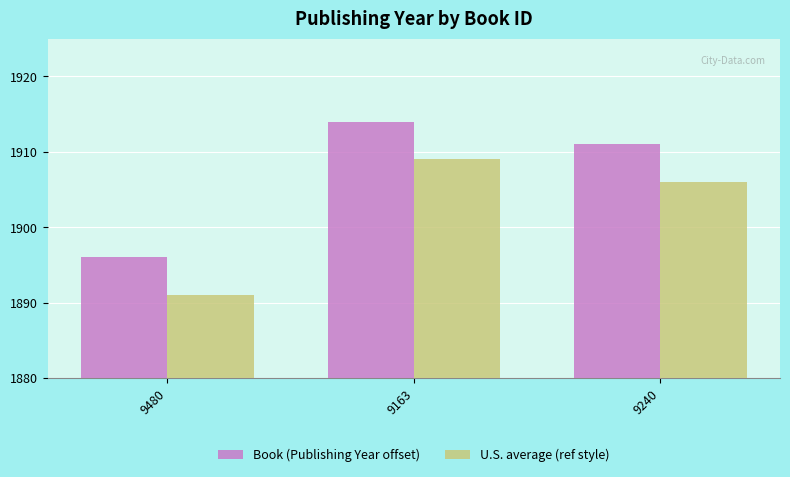

Does the chart contain stacked bars?

No